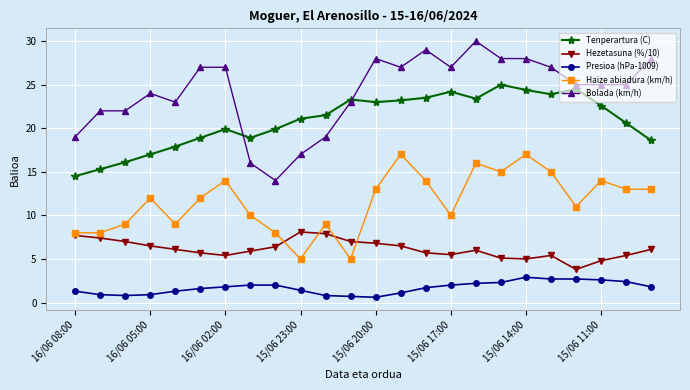

True or false: Hezetasuna (%/10) has more than 1 points higher than both neighbors.

True